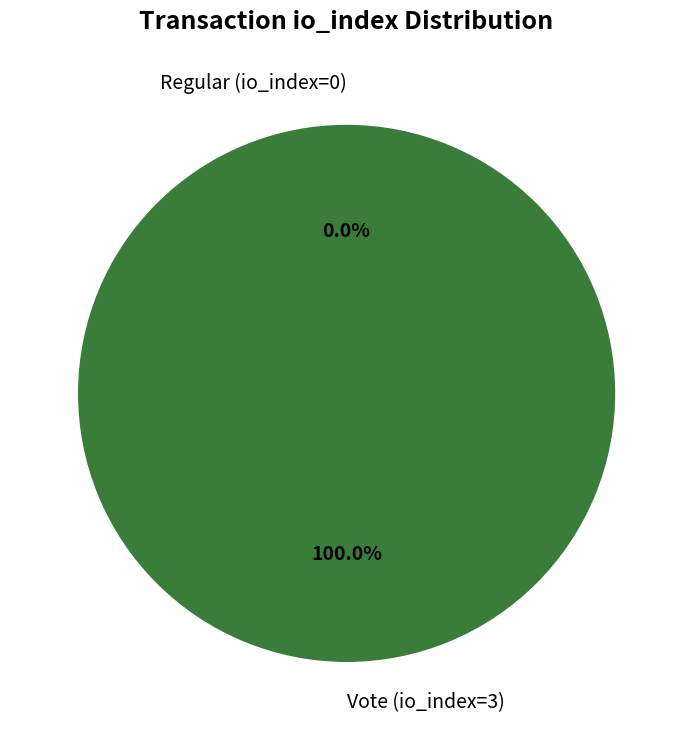

How many slices are in this pie chart?

2